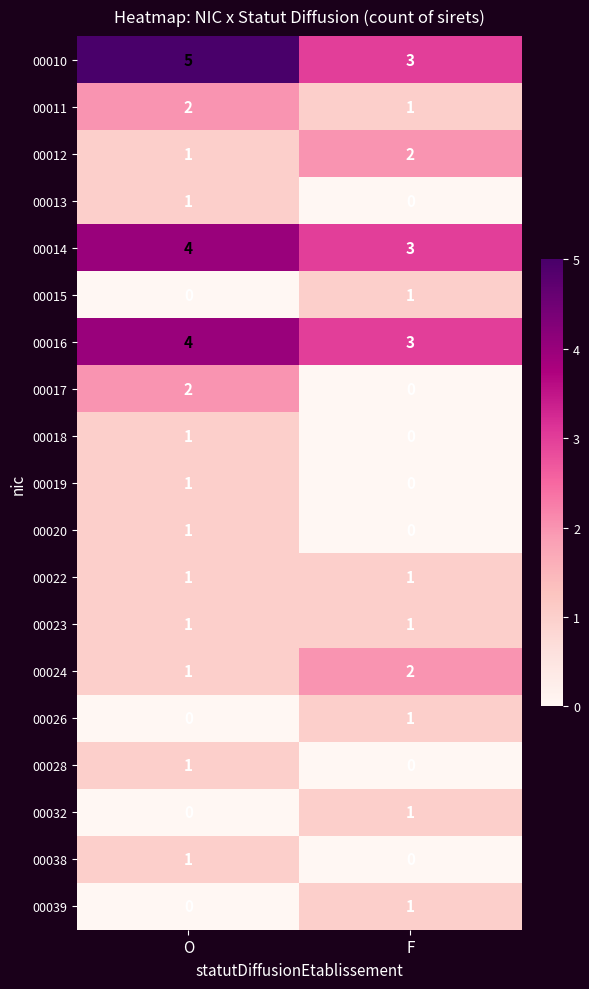

What is the sum of the 00014 values at O and F?

7